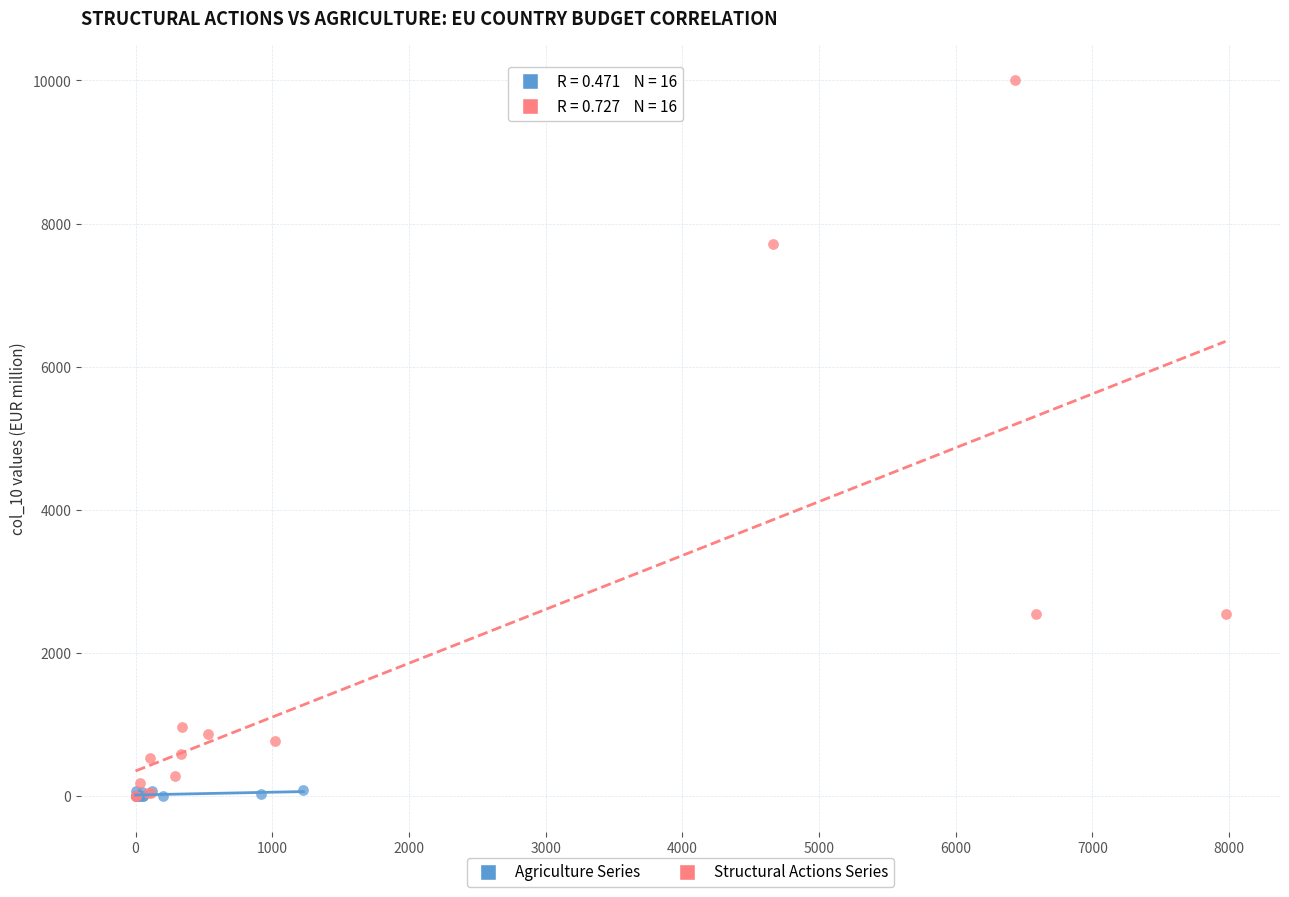

Which series reaches the maximum Y coordinate?

Structural Actions Series